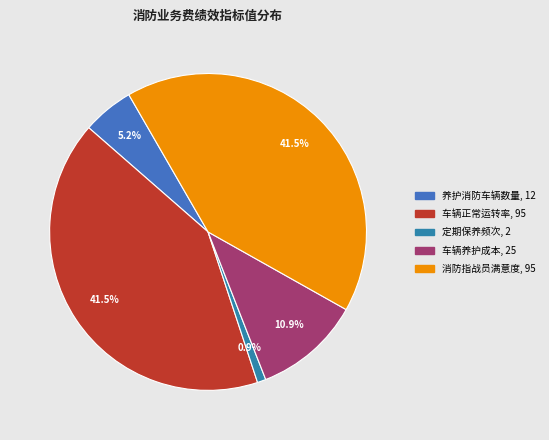

What is the ratio of the value at 车辆正常运转率 to the value at 养护消防车辆数量?

7.9